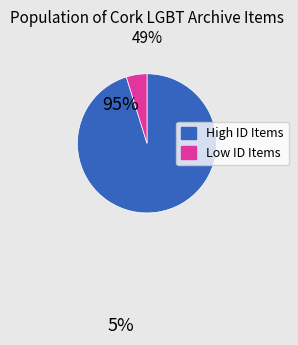

How many slices are in this pie chart?

2